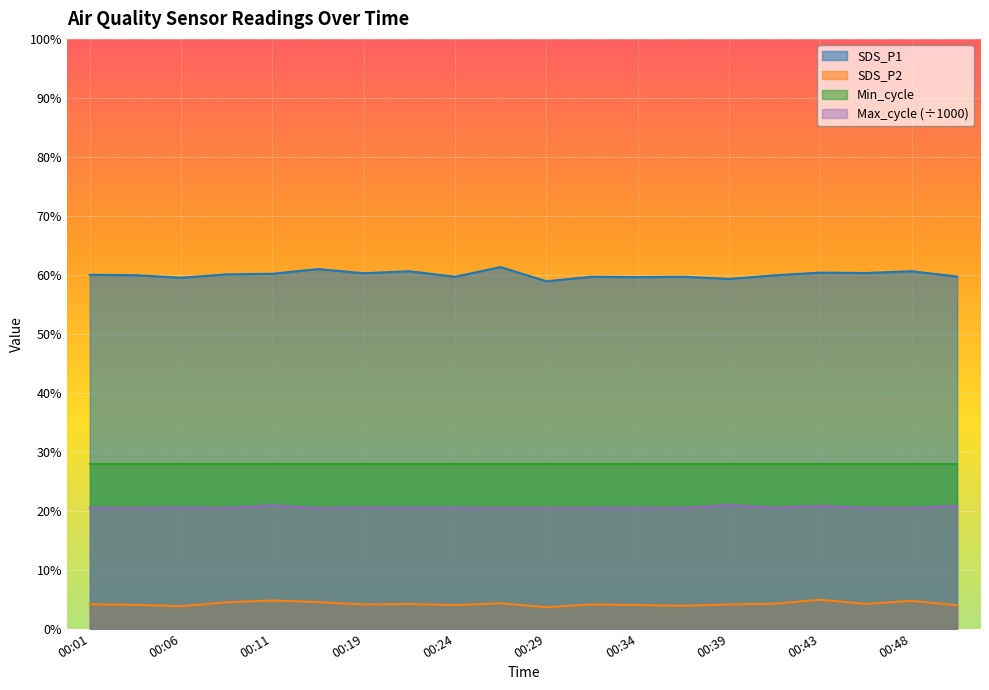

The value of SDS_P1 at 00:09 is 35.8. True or false?

False